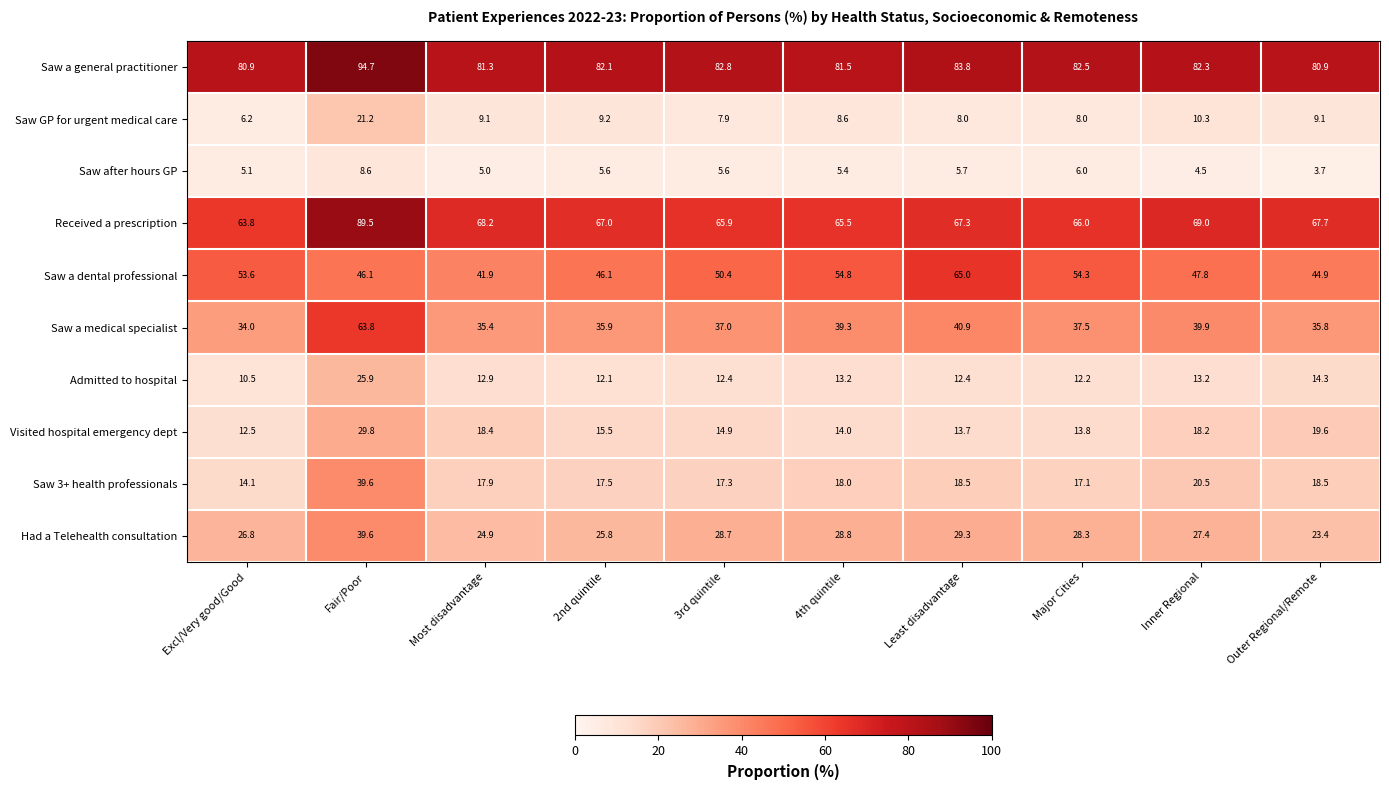

At 4th quintile, list the series in order from smallest to largest.

Saw after hours GP, Saw GP for urgent medical care, Admitted to hospital, Visited hospital emergency dept, Saw 3+ health professionals, Had a Telehealth consultation, Saw a medical specialist, Saw a dental professional, Received a prescription, Saw a general practitioner